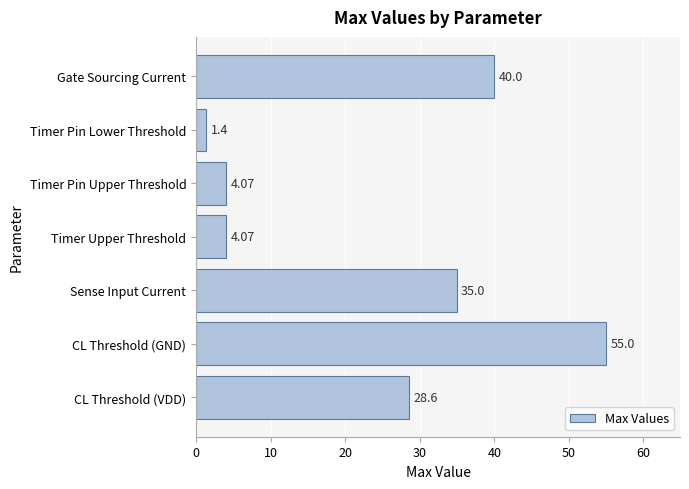

Approximately how many times larger is the value at Timer Pin Lower Threshold compared to Timer Upper Threshold?

0.3